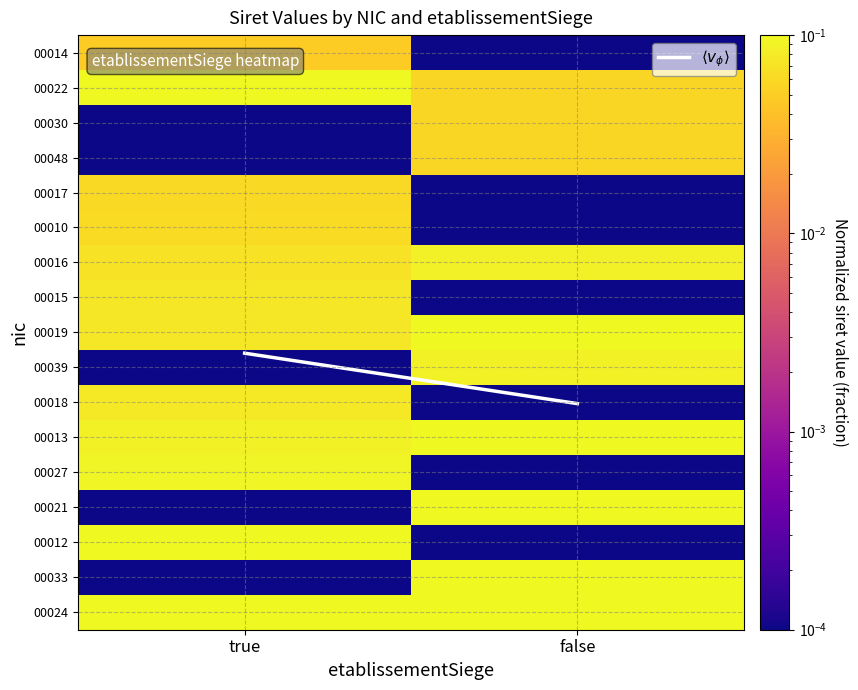

How many distinct data groups are displayed?

18